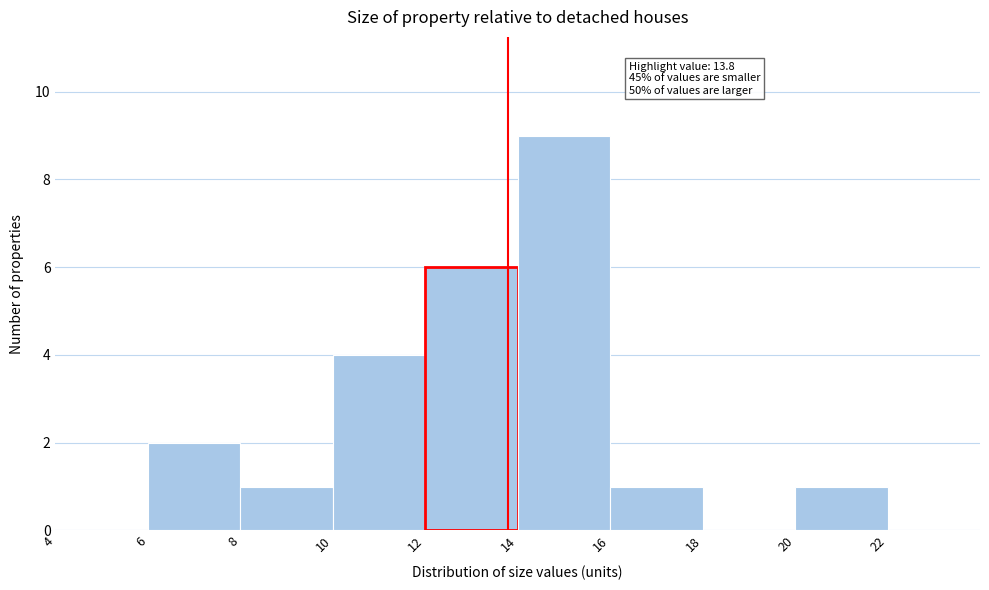

Over which range of the x-axis is the bar tallest?

14 to 16